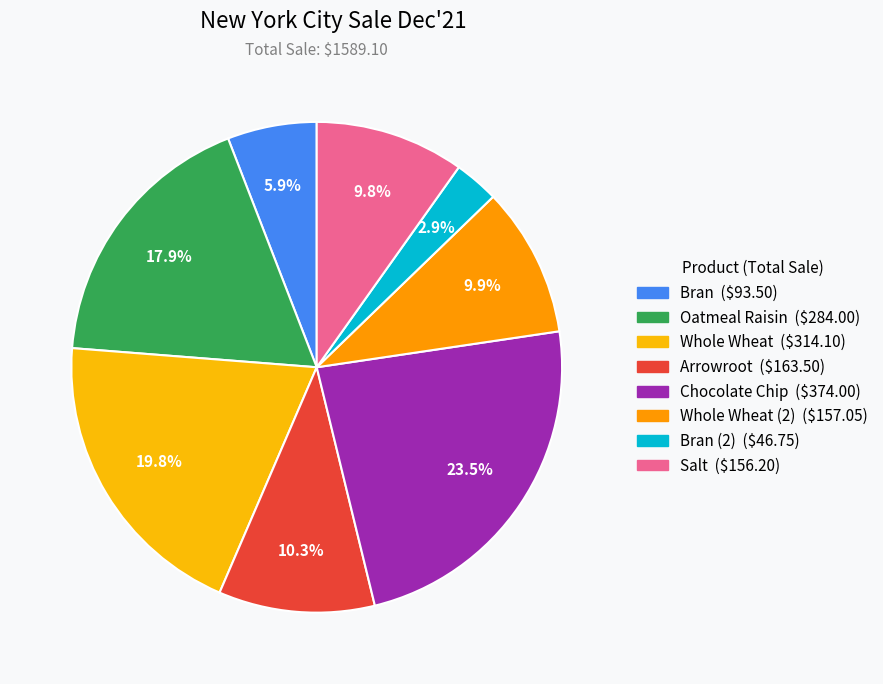

How many segments does this pie chart have?

8